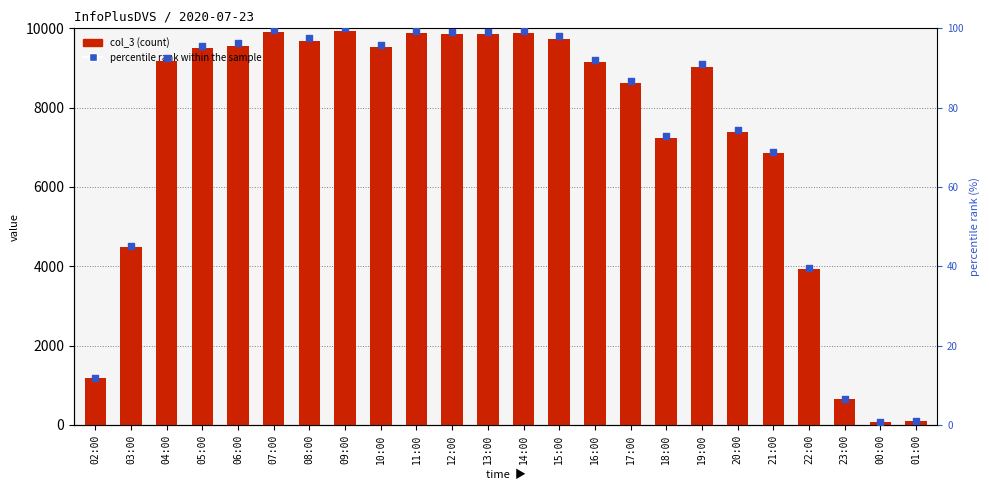

Is the value of col_3 at 01:00 greater than the value of percentile rank within the sample at 12:00?

Yes